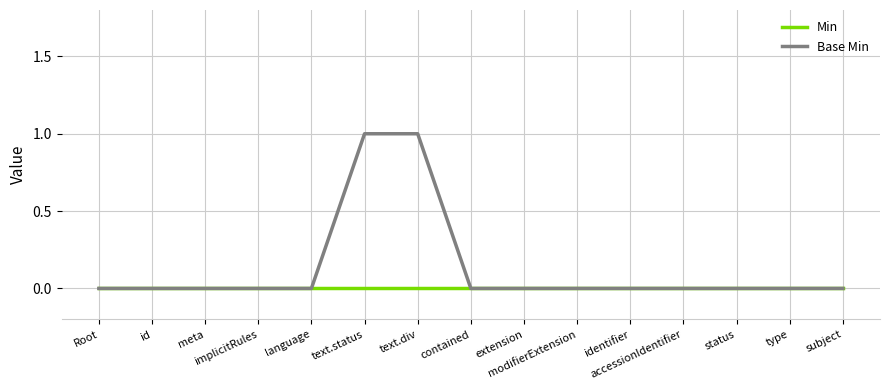

Rank the series by their maximum value, from lowest to highest.

Min, Base Min